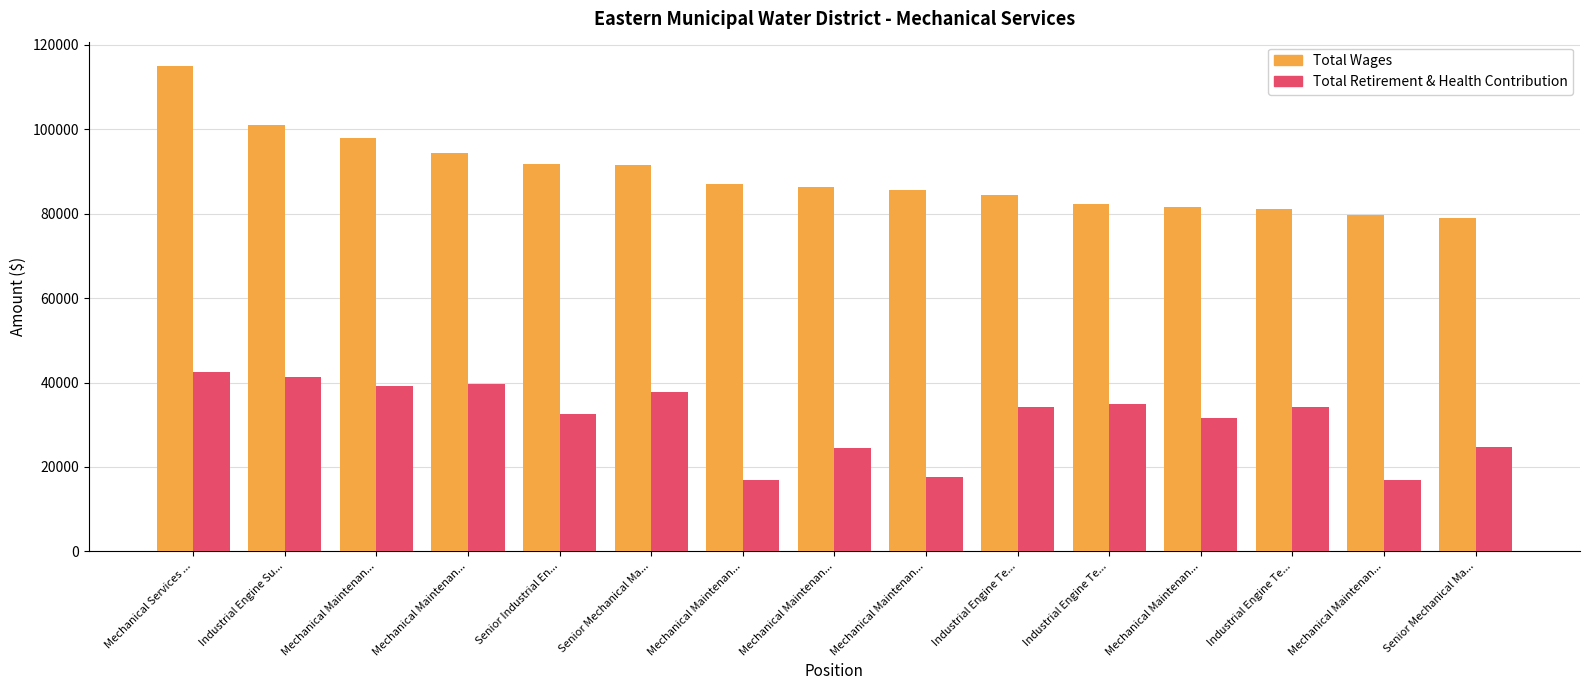

What is the spread (max minus min) of values at Mechanical Maintenan...?

58770